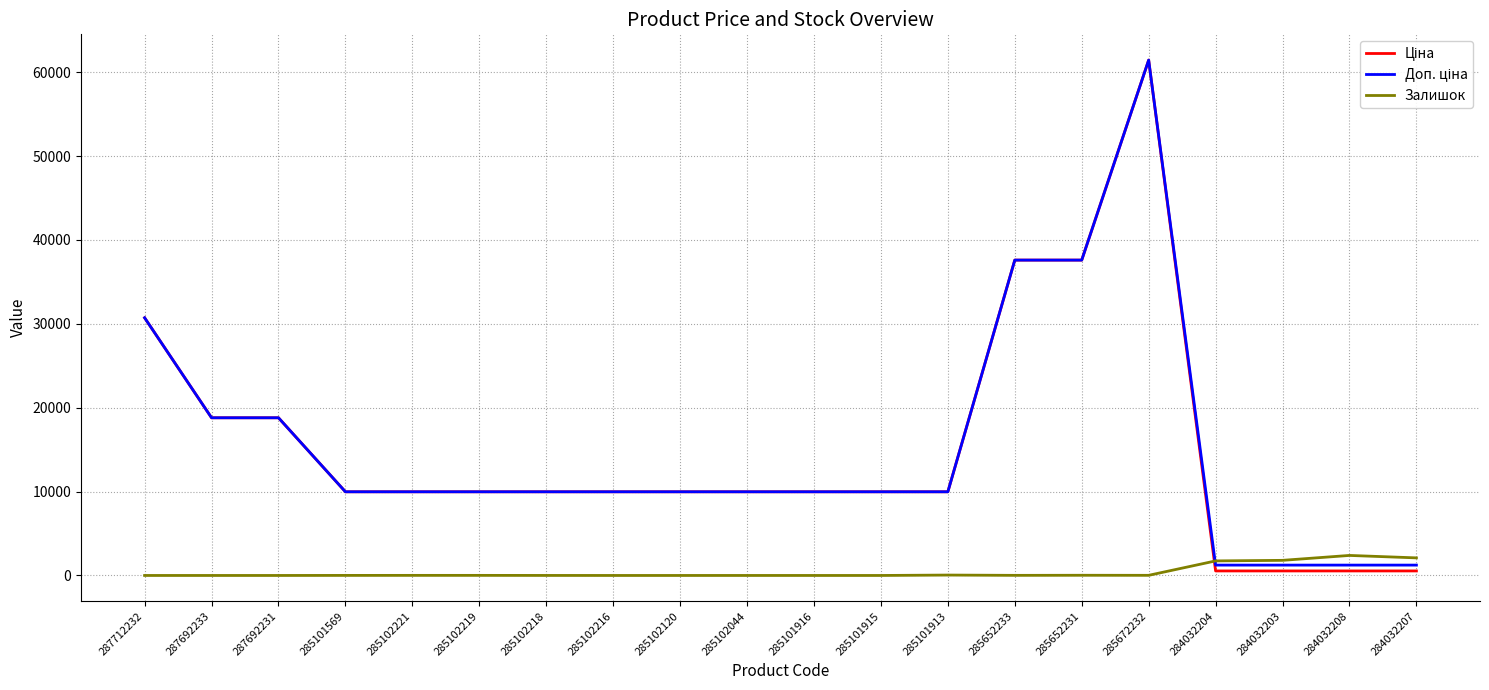

The Залишок series shows 1734.0 at 284032204. True or false?

True